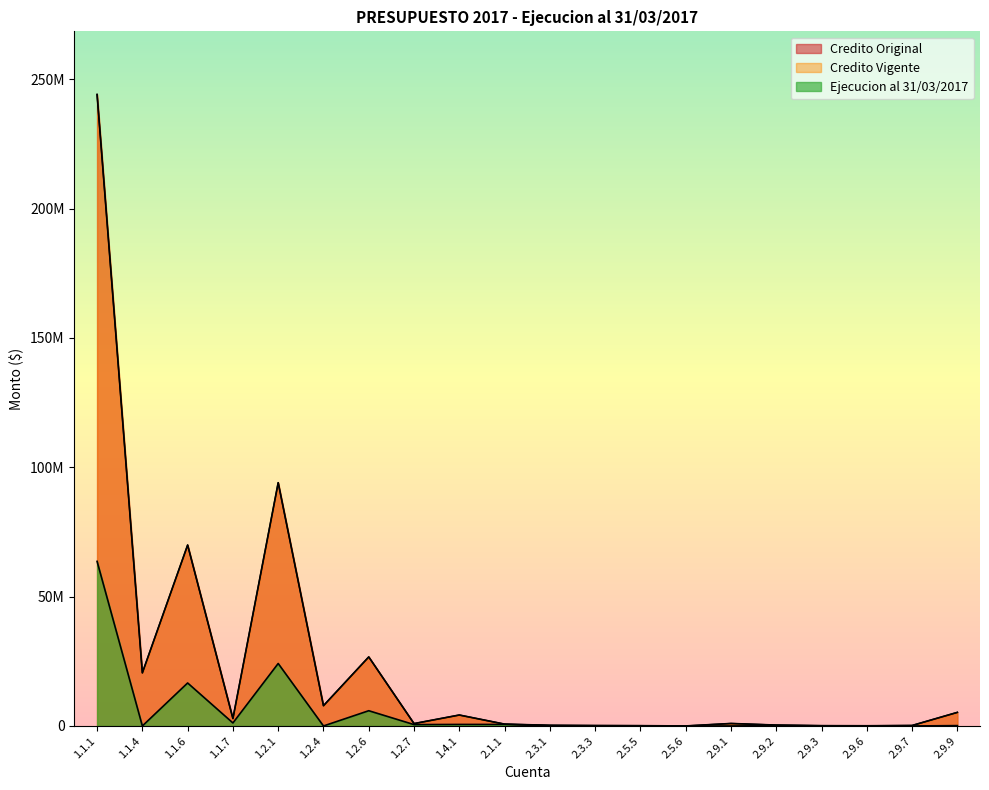

In Credito Vigente, how many points are lower than both neighbors (excluding endpoints)?

6